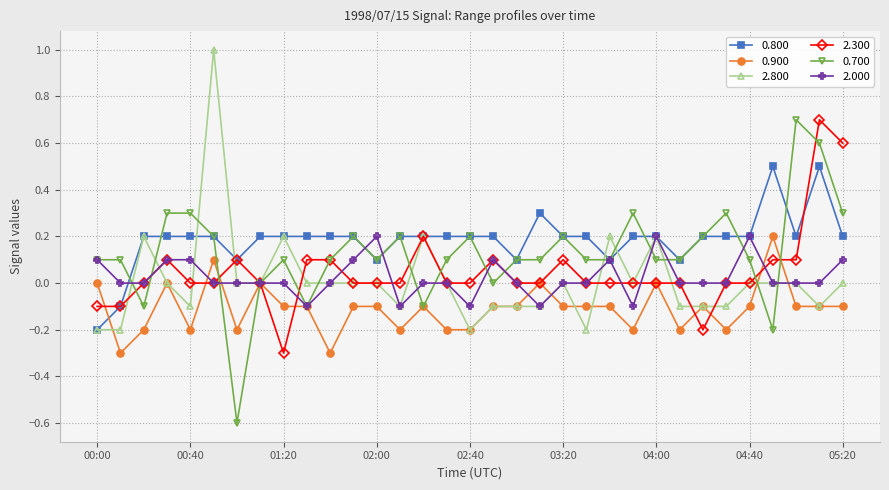

What is the minimum value shown in the chart?

-0.6